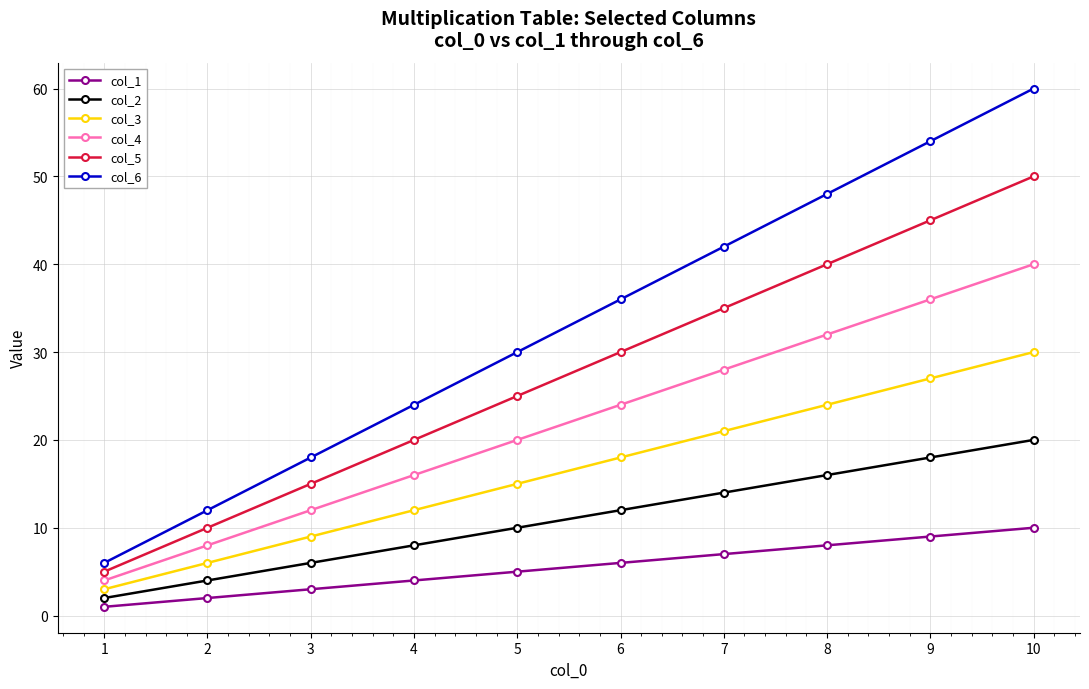

What is the sum of the col_6 values at 6 and 3?

54